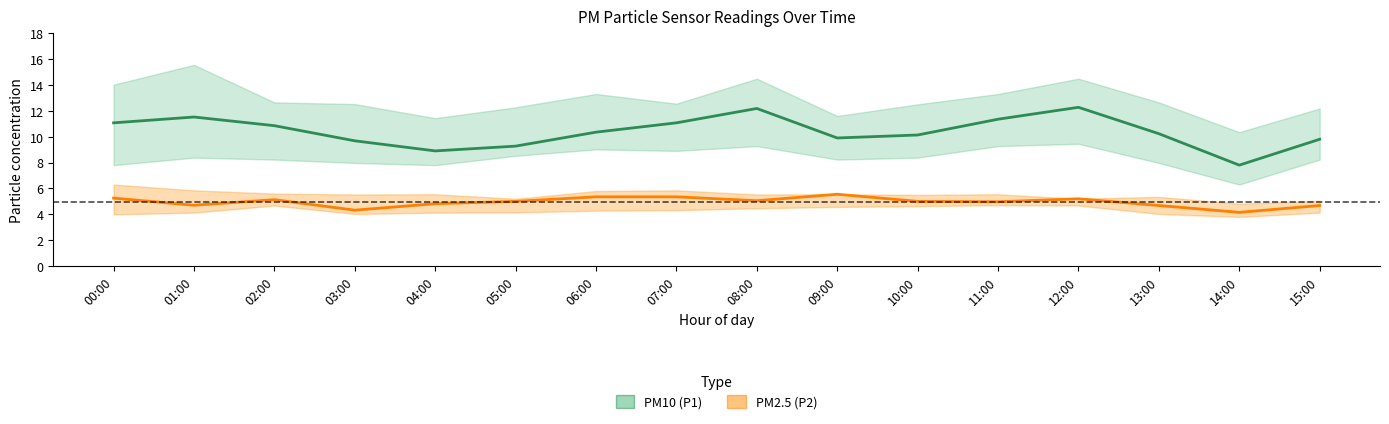

At which category is the sum across all series the highest?

12:00